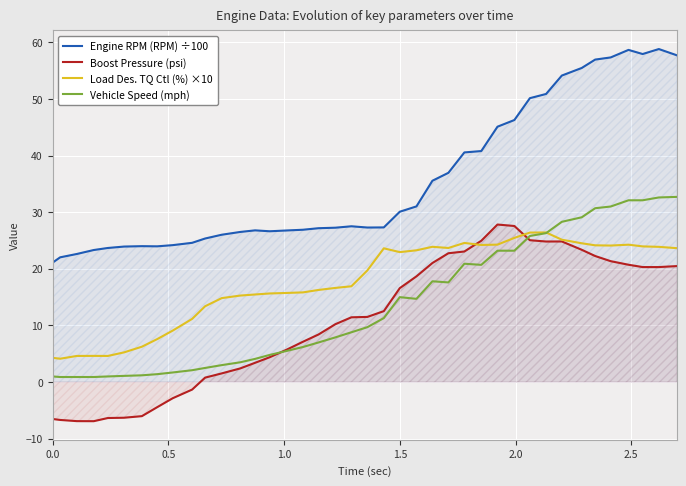

How many lines are shown in the chart?

4